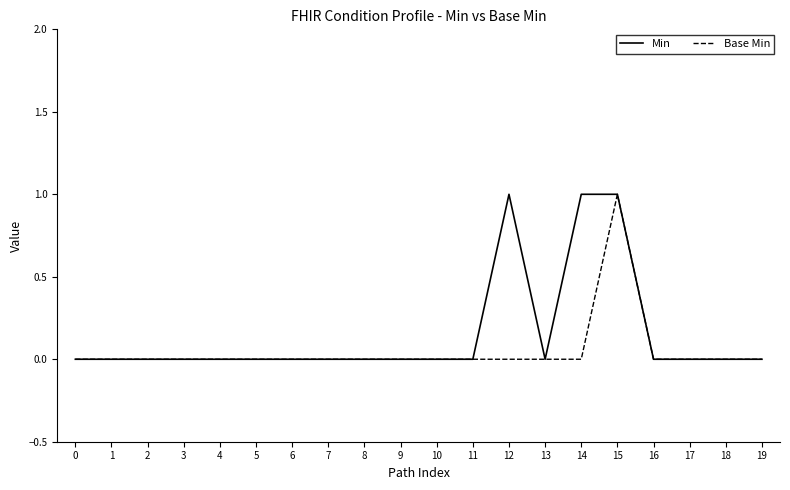

At which category is the sum across all series the highest?

15